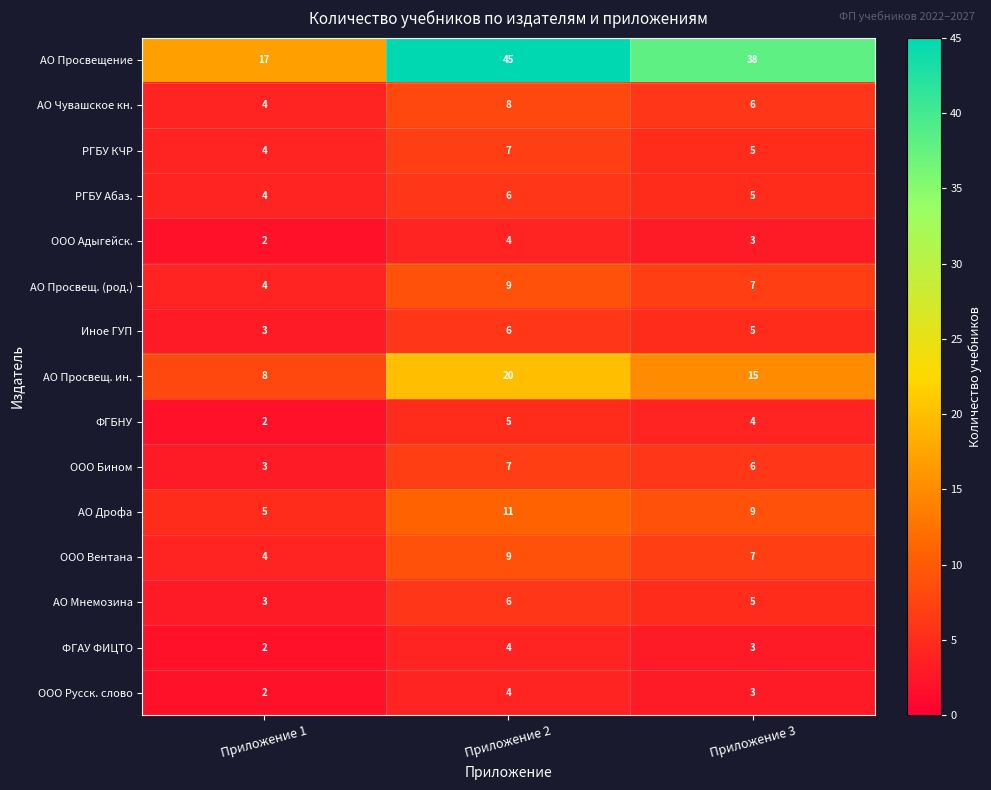

Between Приложение 3 and Приложение 2, which is larger?

Приложение 2